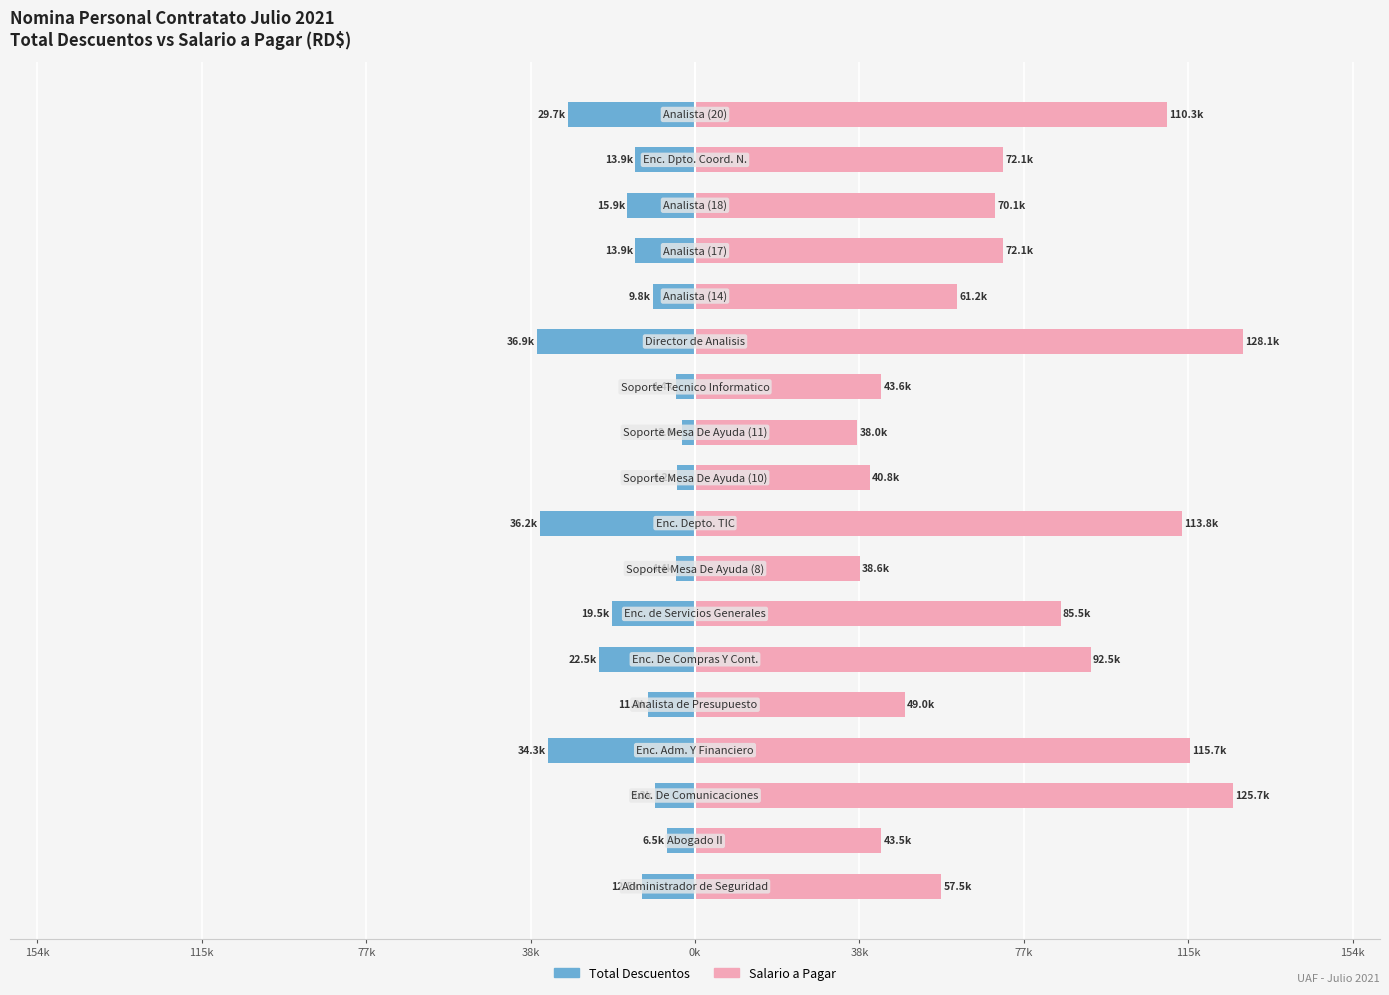

What are all the series names shown in the legend?

Total Descuentos, Salario a Pagar